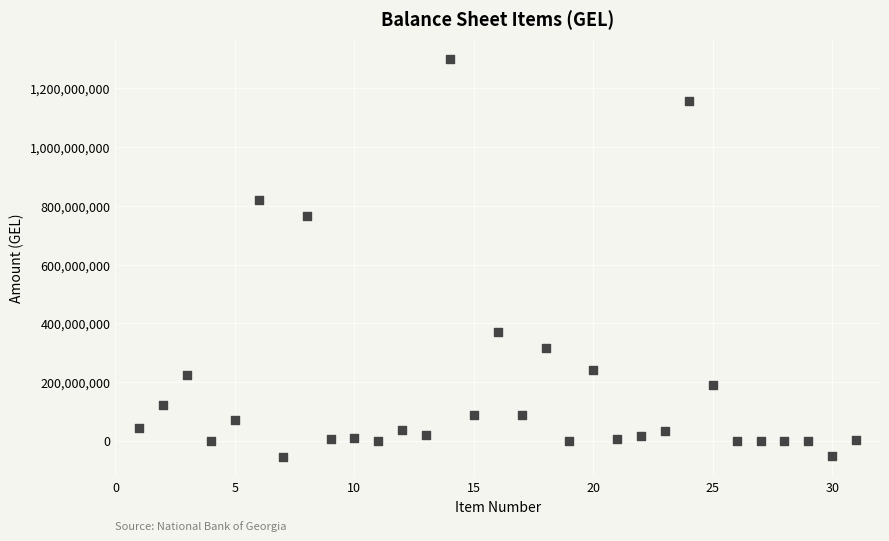

What Y value in the scatter plot is closest to 623005650?

766623493